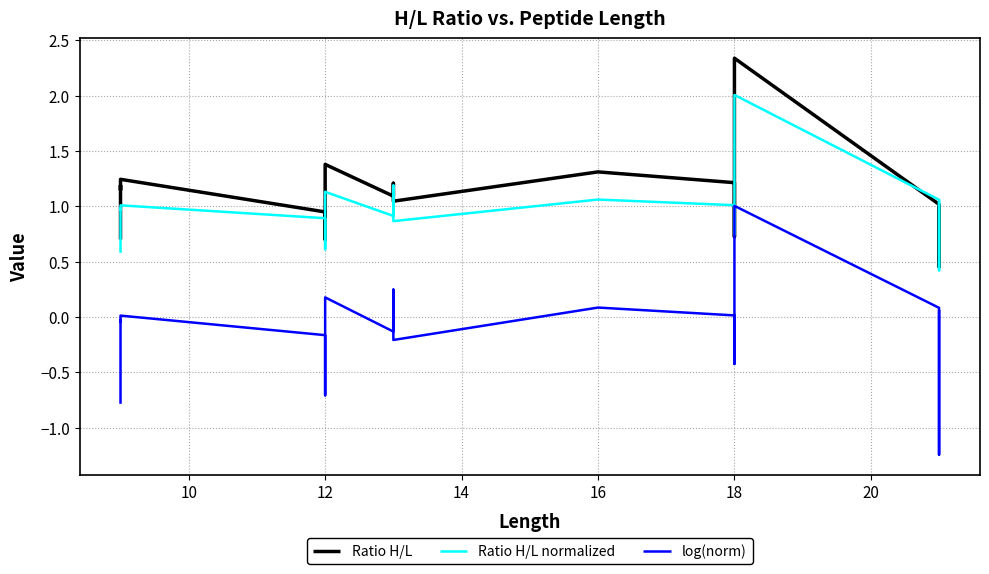

What is the sum of the Ratio H/L normalized values at 18 and 16?

2.0